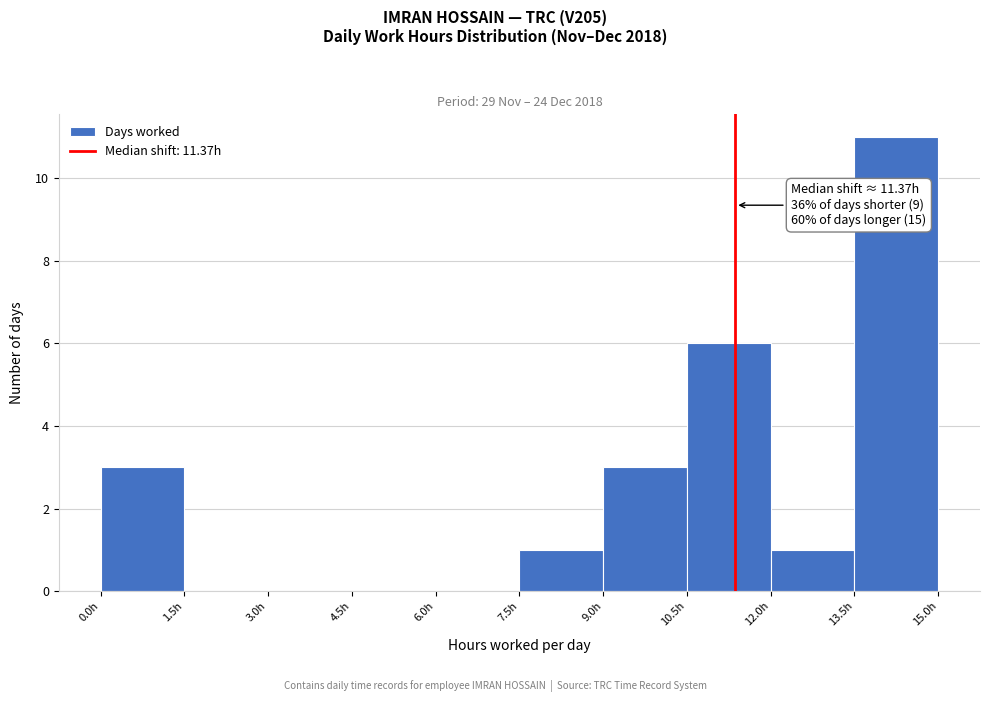

Which range on the x-axis has the tallest bar?

13.5 to 15.0